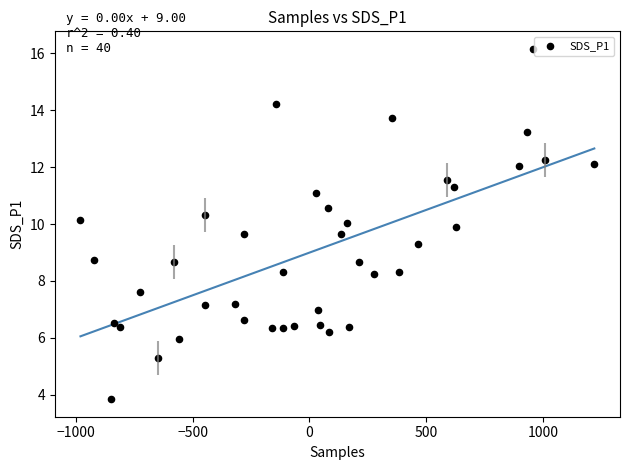

What is the range of Y values (max minus min)?

12.3